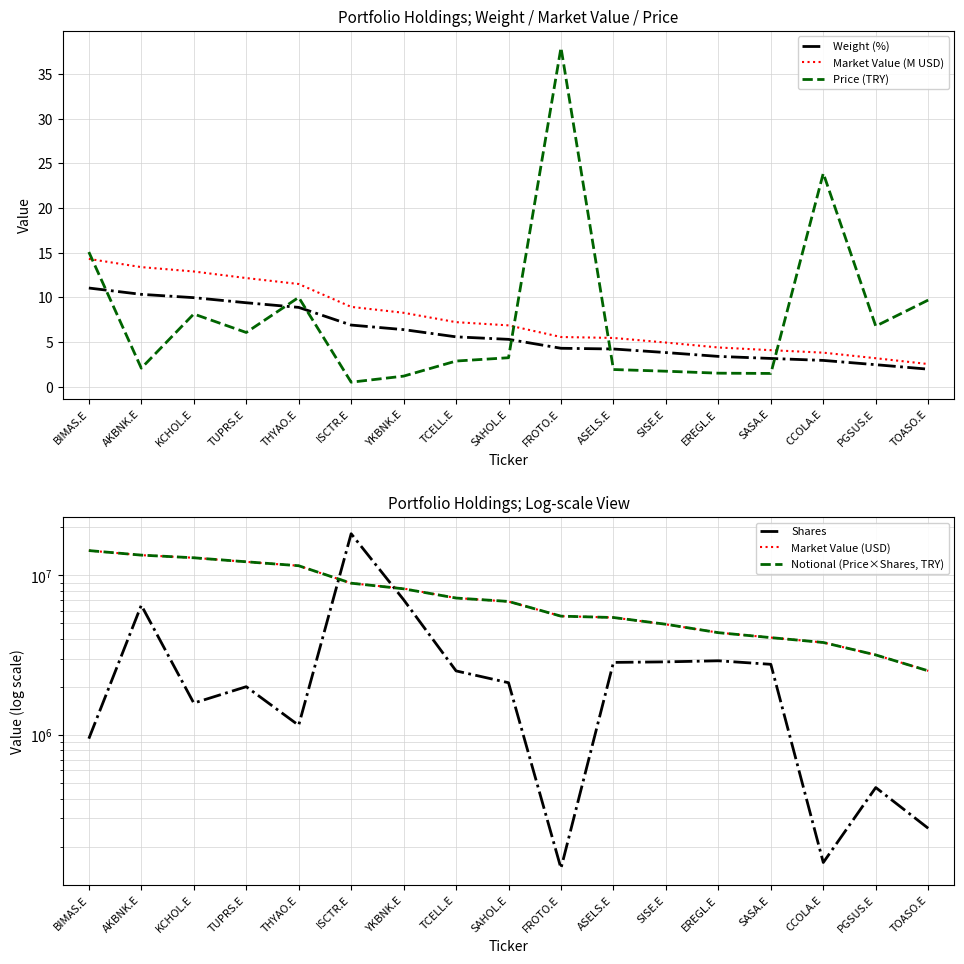

Reading left to right, extract all data points from this chart.

Weight (%): 11.0	10.3	10.0	9.4	8.9	6.9	6.4	5.6	5.3	4.3	4.2	3.8	3.4	3.1	2.9	2.5	1.9
Market Value (M USD): 14.3	13.4	12.9	12.2	11.5	8.9	8.3	7.2	6.9	5.6	5.4	4.9	4.4	4.1	3.8	3.2	2.5
Price (TRY): 15.1	2.1	8.1	6.1	10.0	0.5	1.2	2.9	3.2	38.0	1.9	1.7	1.5	1.5	23.9	6.8	9.7
Shares: 948867.0	6500774.0	1585131.0	2007325.0	1150141.0	18231068.0	7040029.0	2521143.0	2125682.0	146231.0	2850350.0	2872116.0	2916991.0	2772005.0	159000.0	468802.0	260446.0
Market Value (USD): 14299045.9	13381689.0	12891748.7	12155967.0	11489259.6	8927468.1	8264115.6	7214680.3	6855760.4	5552270.8	5446697.9	4930537.2	4379474.4	4077389.9	3799123.8	3175454.8	2522807.6
Notional (Price×Shares, TRY): 14299425.7	13391594.4	12887115.0	12164389.5	11489908.6	8933223.3	8236833.9	7210469.0	6865952.9	5552391.1	5444168.5	4940039.5	4375486.5	4074847.4	3798510.0	3173789.5	2523721.7